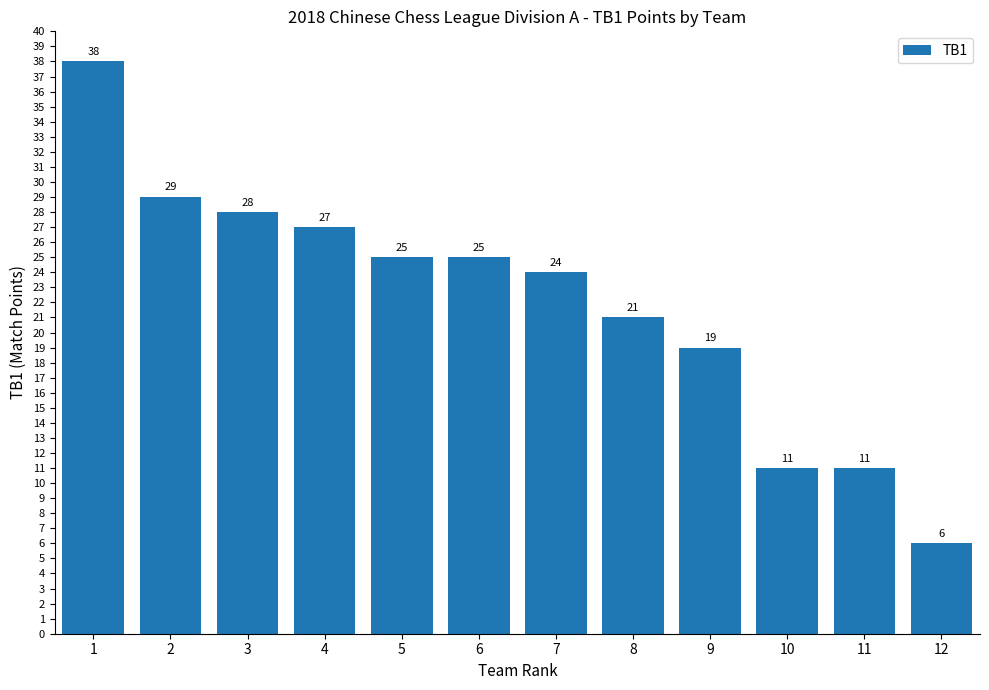

What is the maximum value shown in the chart?

38